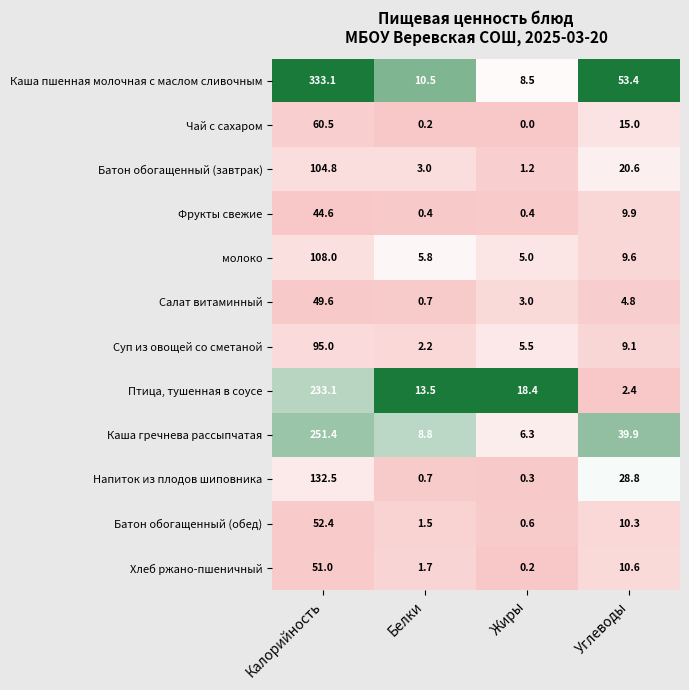

Which category has the highest value in the Батон обогащенный (обед) series?

Калорийность